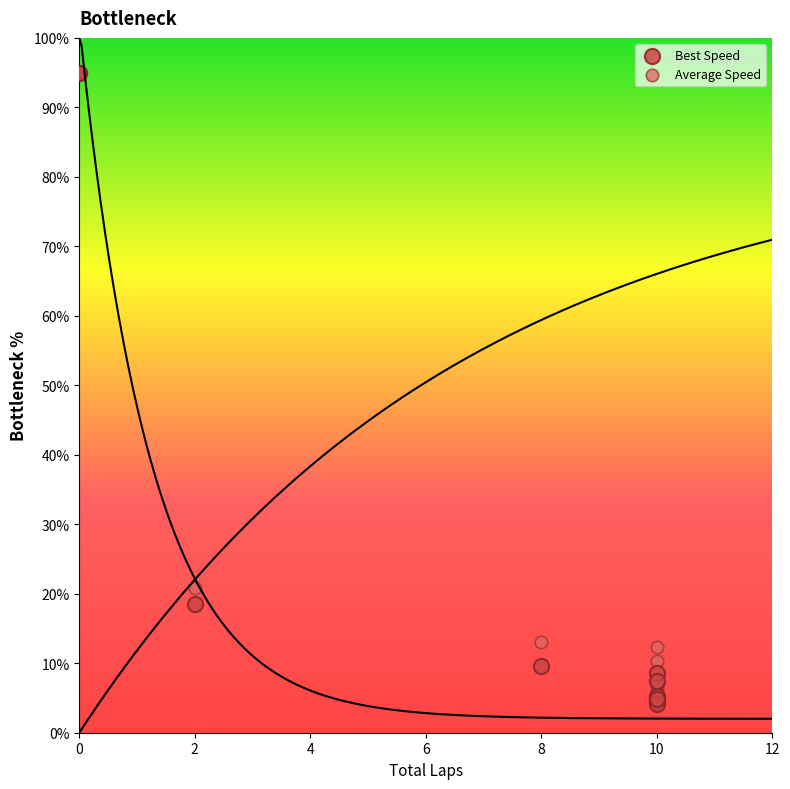

Which series has the largest Y range (max minus min)?

Best Speed